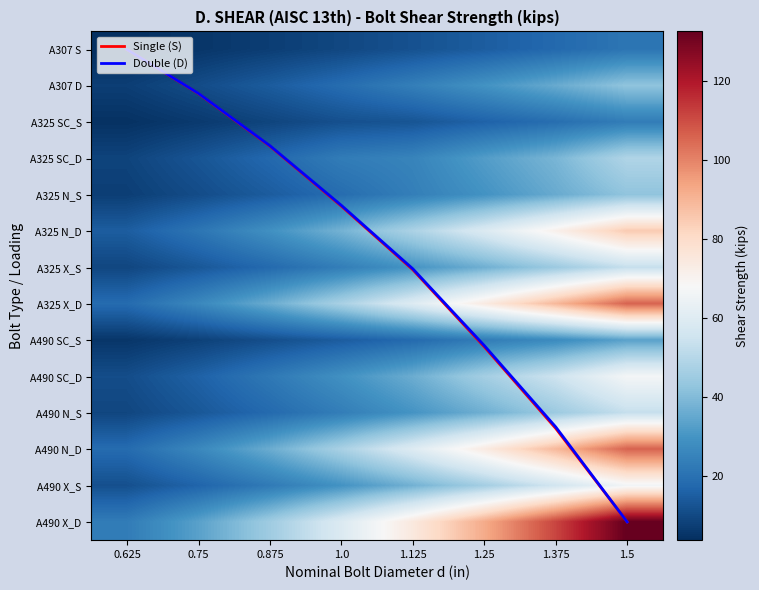

Which has a higher value, 1.25 or 1.125?

1.25